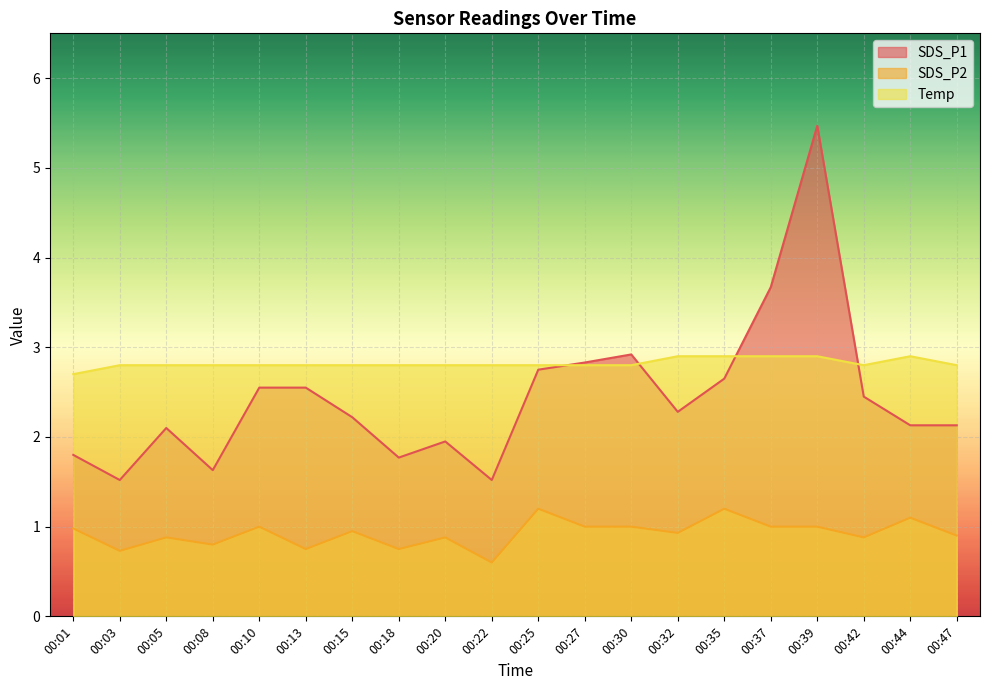

Does the chart display data point markers on the line(s)?

No